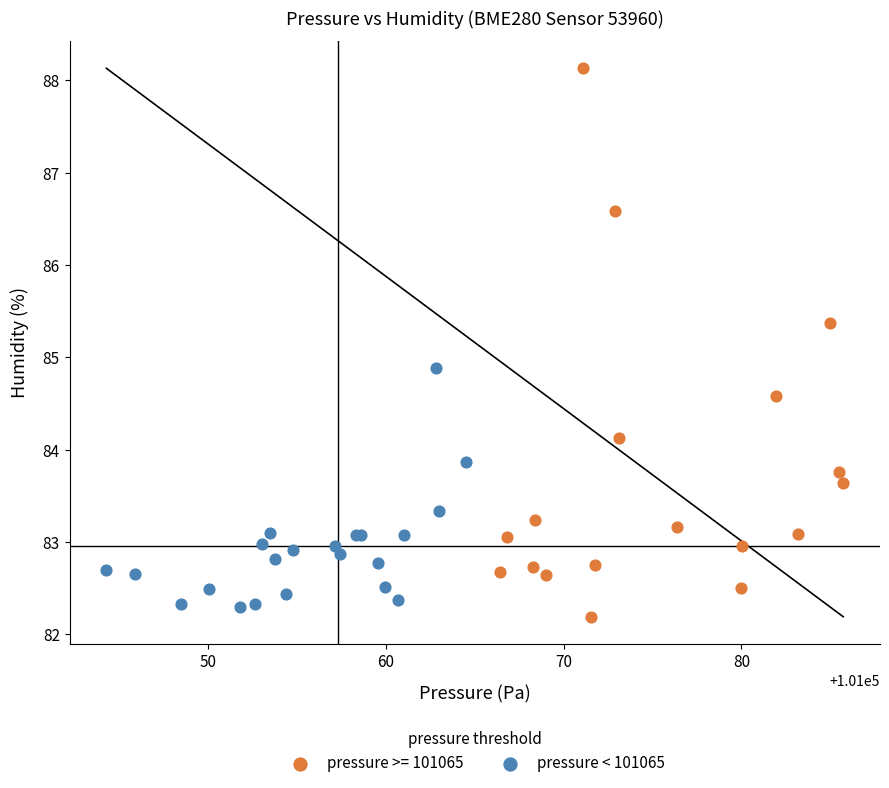

Which series has the largest Y range (max minus min)?

pressure >= 101065